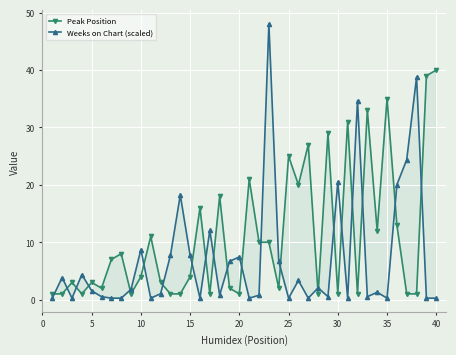

After their last crossing, which series has the higher values: Weeks on Chart (scaled) or Peak Position?

Peak Position